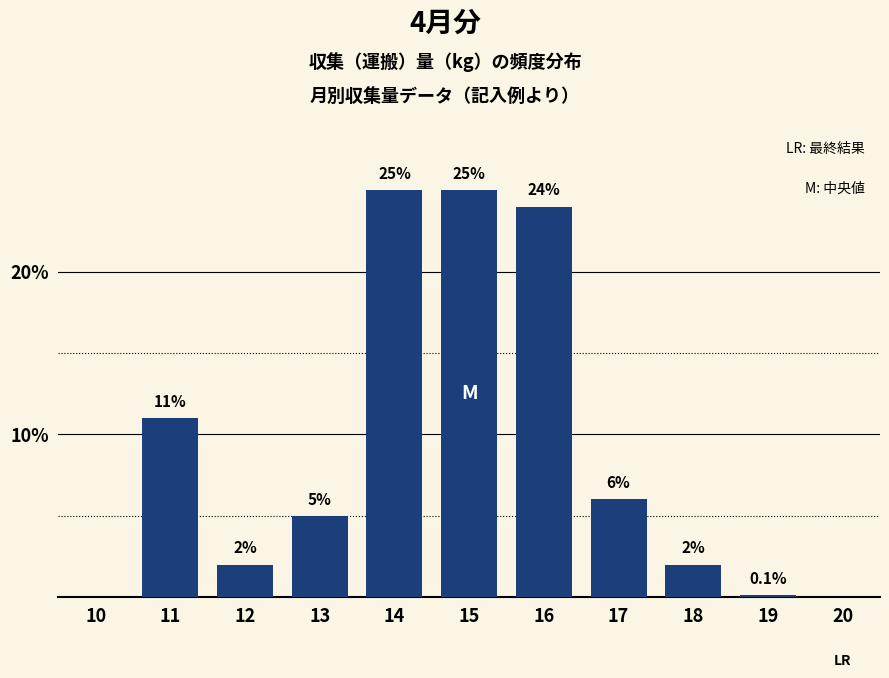

Reading left to right, transcribe all the data shown in this chart.

10=0.0	11=11.0	12=2.0	13=5.0	14=25.0	15=25.0	16=24.0	17=6.0	18=2.0	19=0.1	20=0.0